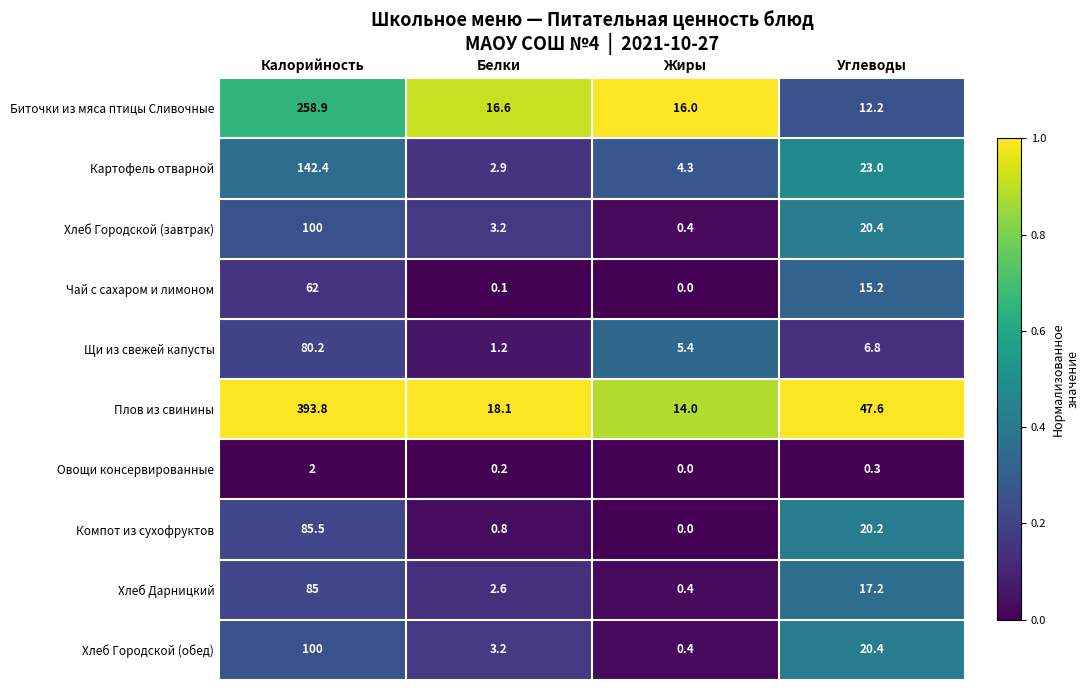

Which category has the lowest value in the Плов из свинины series?

Жиры